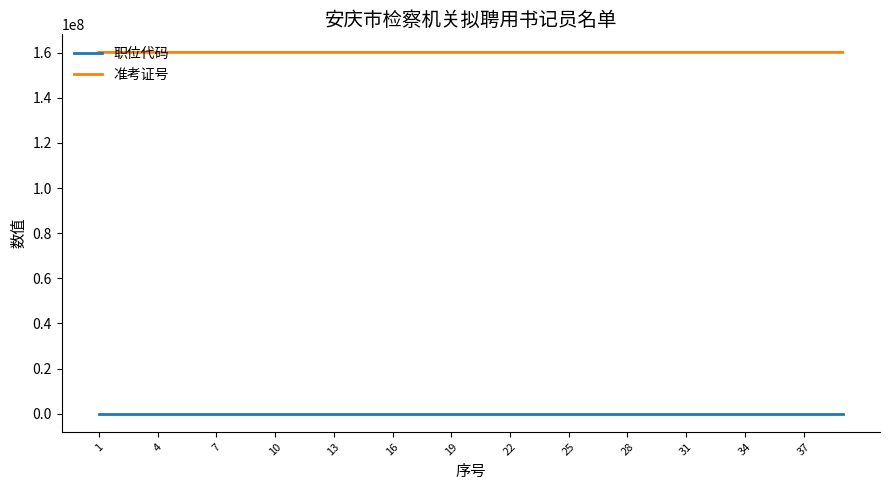

What is the highest value of the 准考证号 series?

160101226